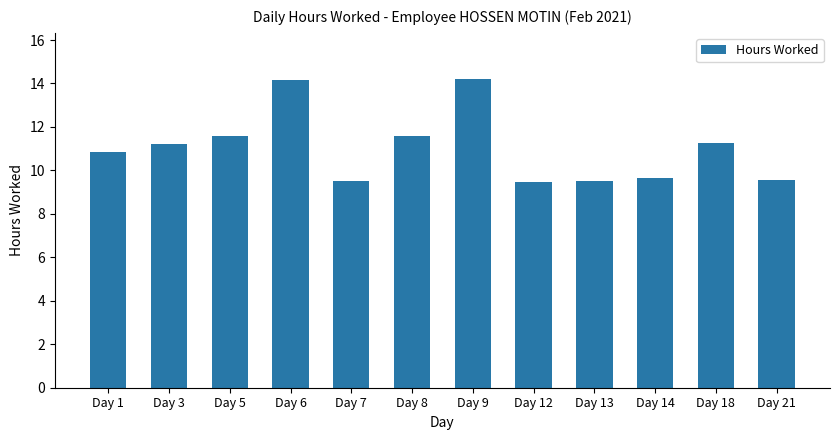

True or false: the data shows 16.7 at Day 13.

False